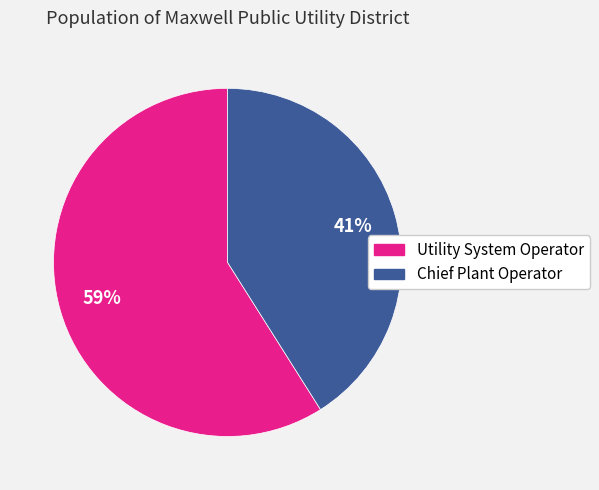

How many slices are in this pie chart?

2